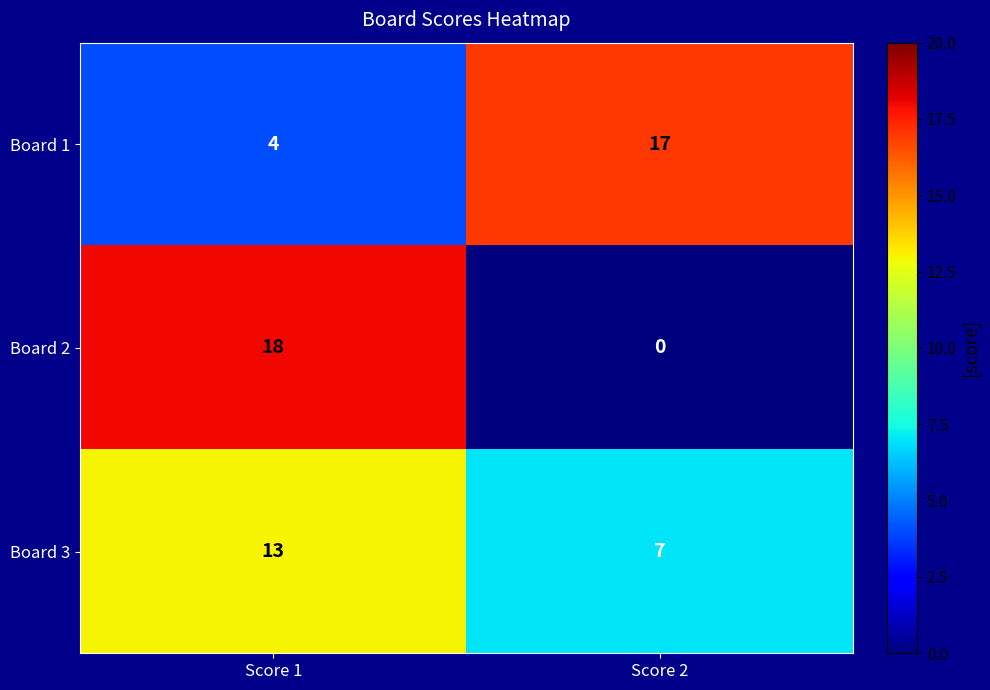

At which label does Board 1 reach its peak?

Score 2